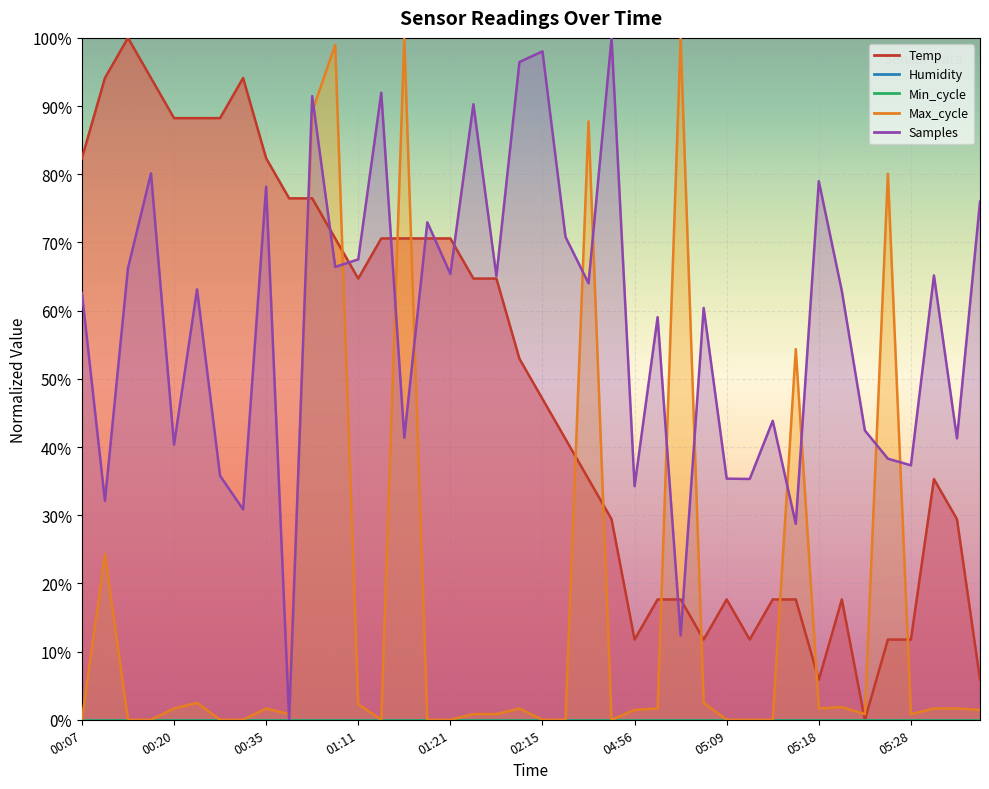

At which category does Temp reach its first local valley?

01:11